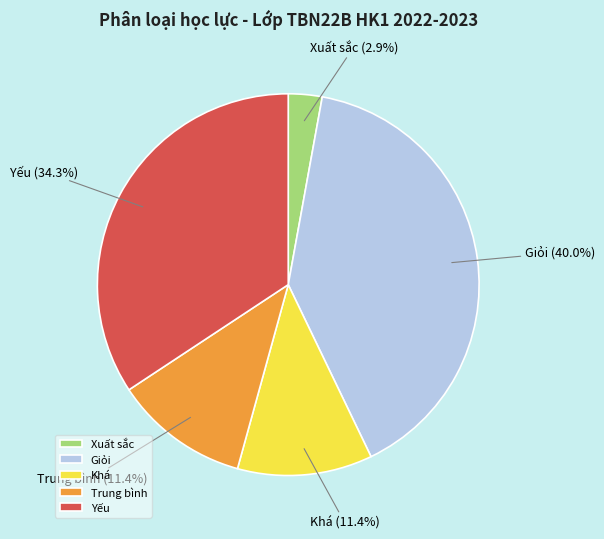

To the nearest percent, what is the average slice percentage?

20%